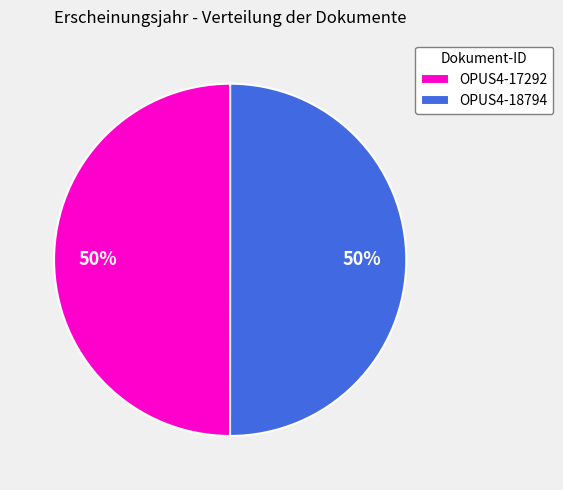

The OPUS4-18794 slice represents 36% of the pie. True or false?

False